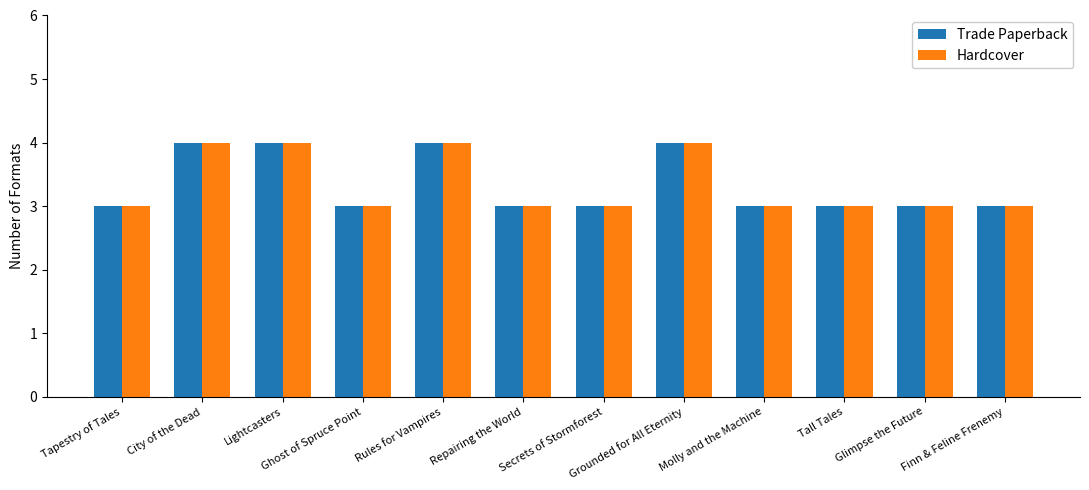

What is the maximum value for Hardcover?

4